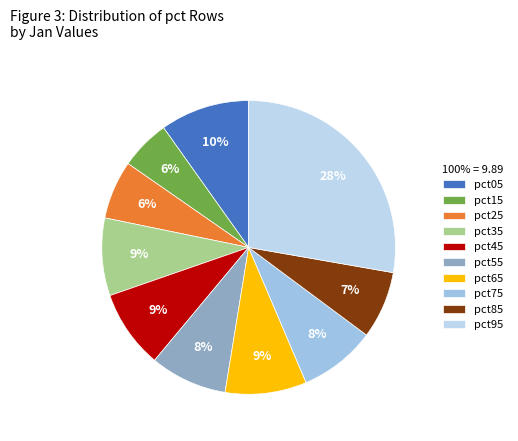

Which category has the smallest portion of the pie?

pct15